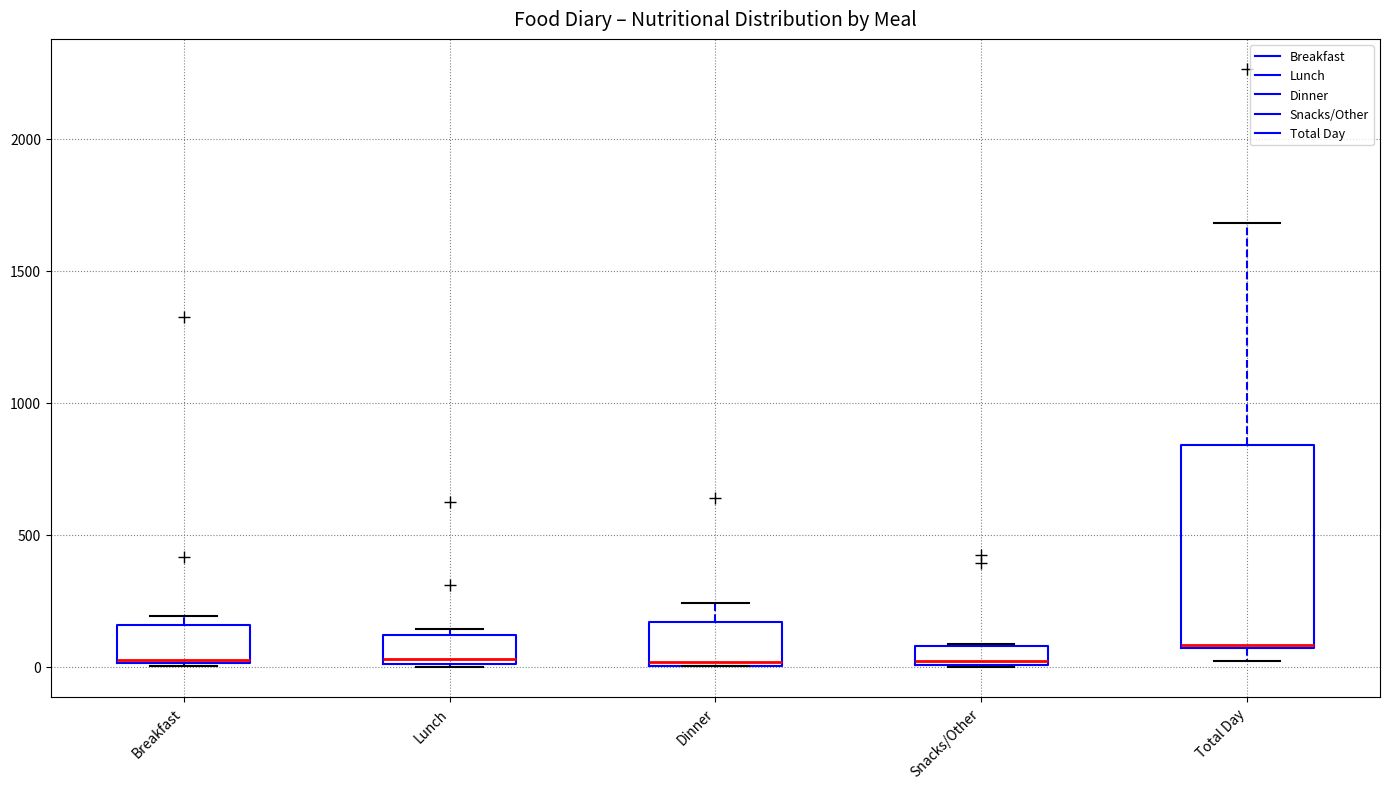

Where is the lower edge of the box for Snacks/Other on the y-axis? The values are not printed on the chart, so give them approximately, as read against the axis.

0